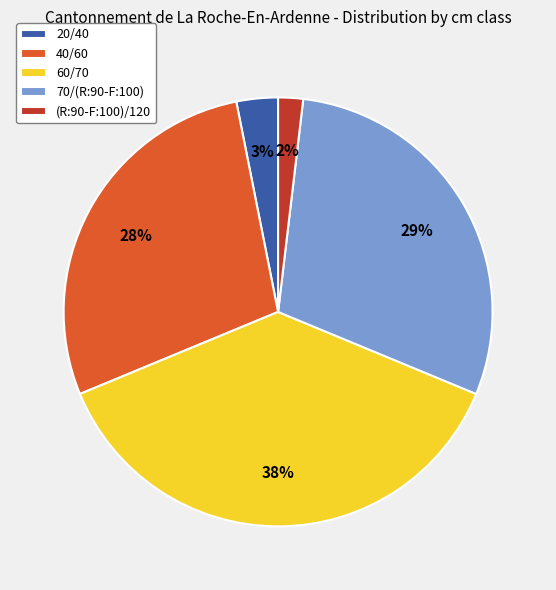

Is the sum of 40/60 and (R:90-F:100)/120 greater than half?

No